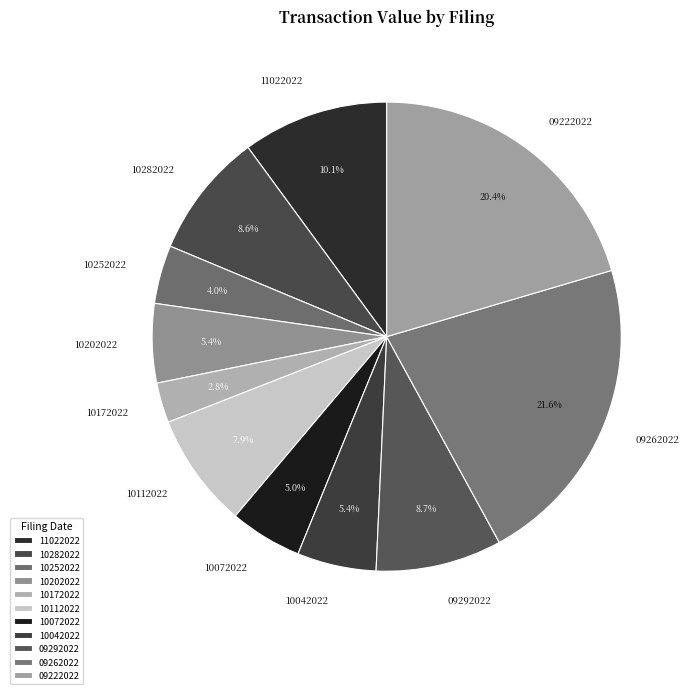

Which category has the smallest portion of the pie?

10172022